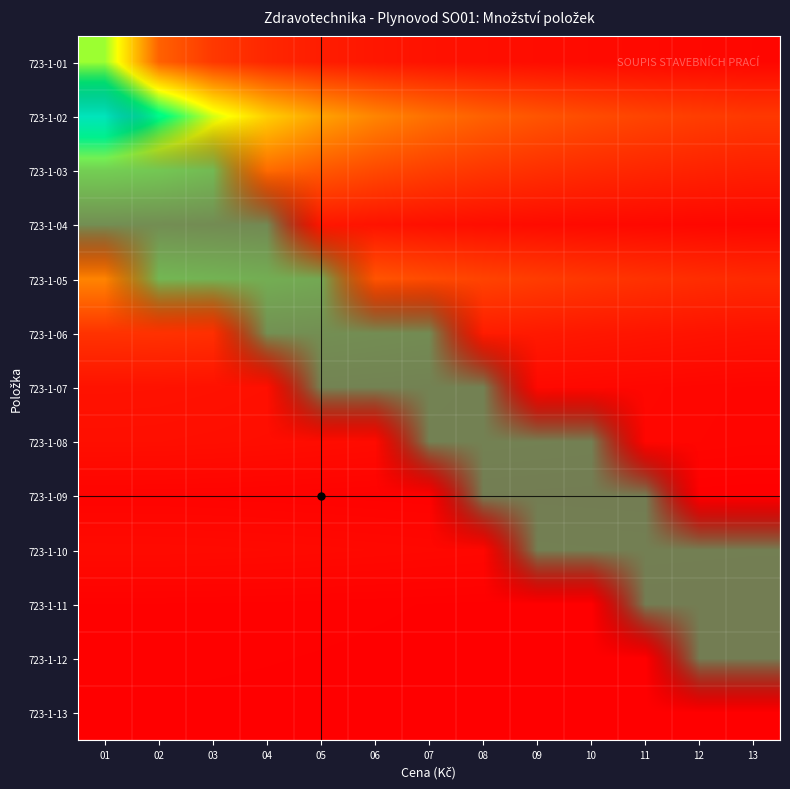

How many series are shown in this chart?

13